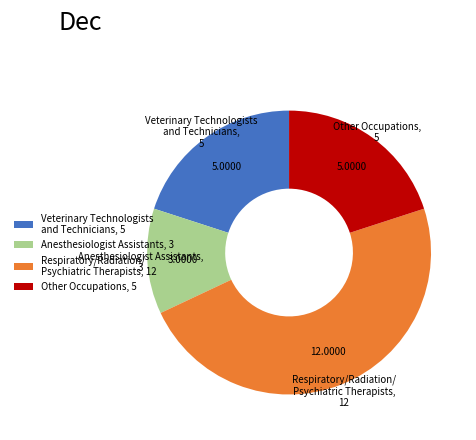

What is the smallest slice in the pie chart?

Anesthesiologist Assistants, 3